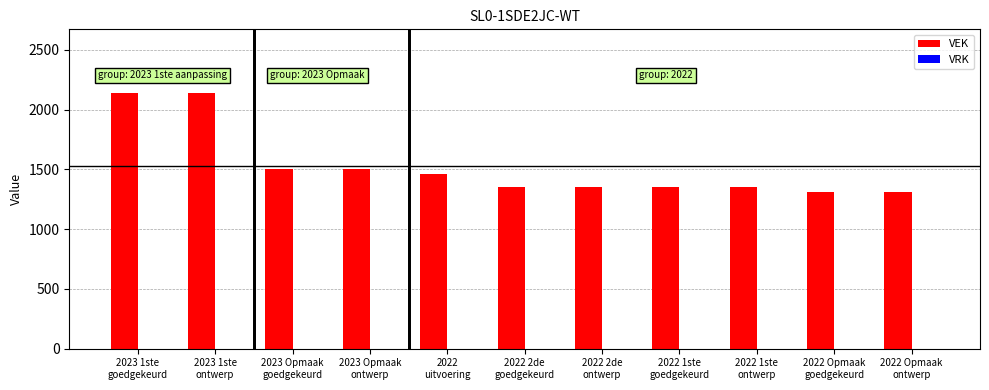

What is the value of the 9th bar from the left?

1353